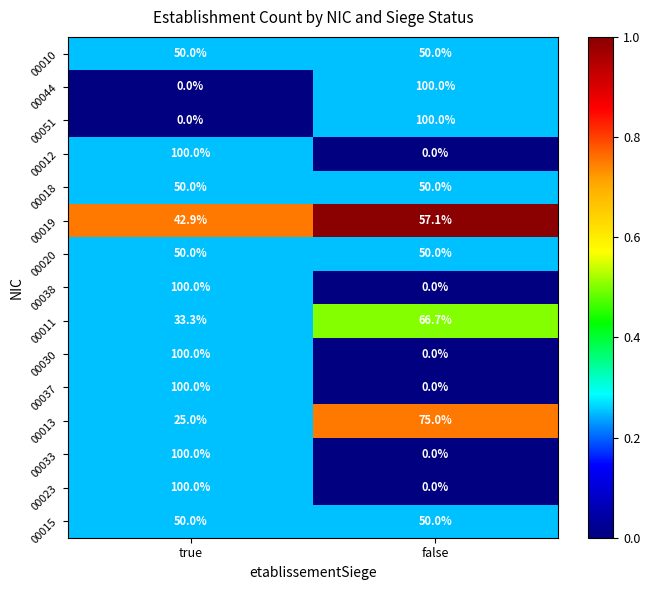

What is the maximum value shown in the chart?

100.0